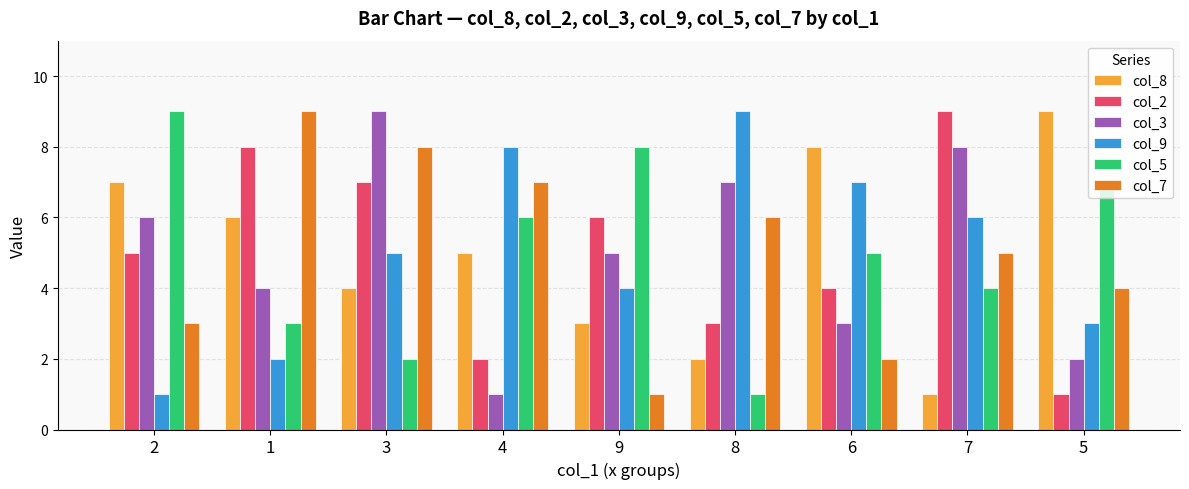

How many bars are there in total?

54